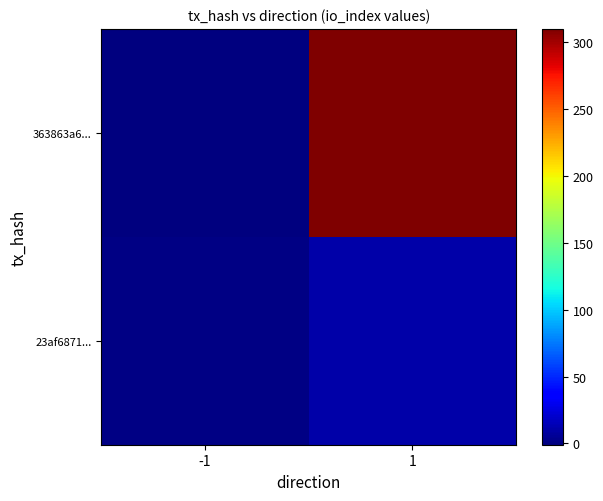

Rank the series by their maximum value, from highest to lowest.

363863a6..., 23af6871...